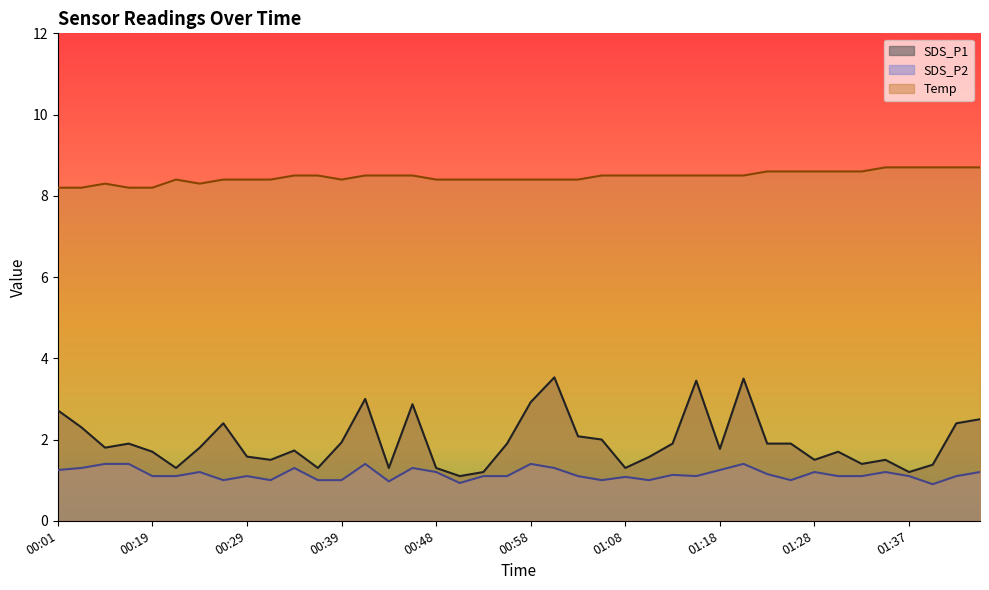

What is the maximum value for Temp?

8.7